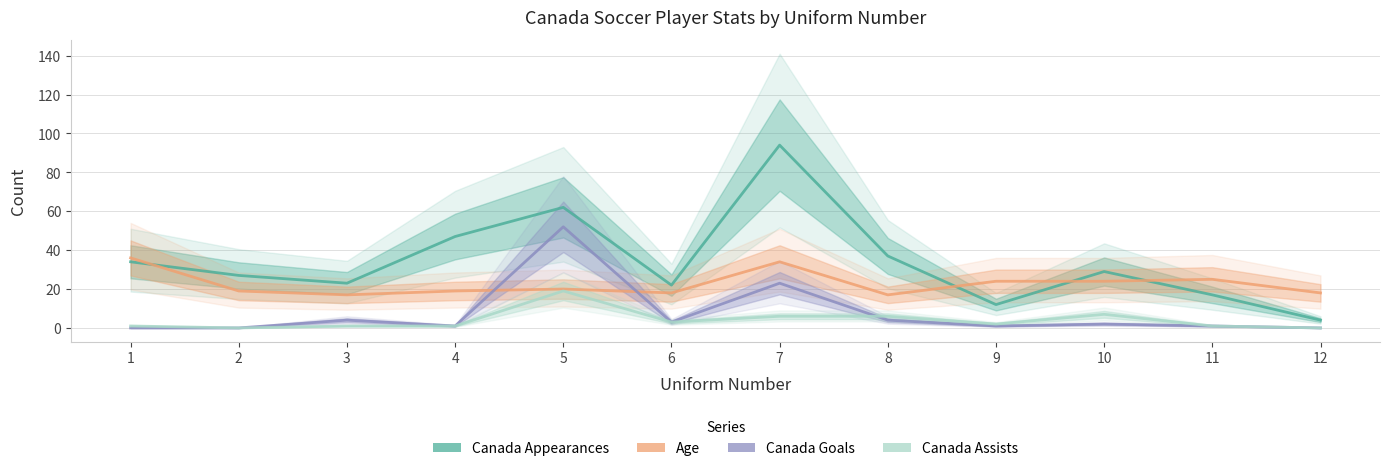

Reading left to right, transcribe all the data shown in this chart.

Canada Appearances: 34	27	23	47	62	22	94	37	12	29	17	4
Age: 36	19	17	19	20	18	34	17	24	24	25	18
Canada Goals: 0	0	4	1	52	3	23	4	1	2	1	0
Canada Assists: 1	0	1	1	19	3	6	6	2	7	1	0